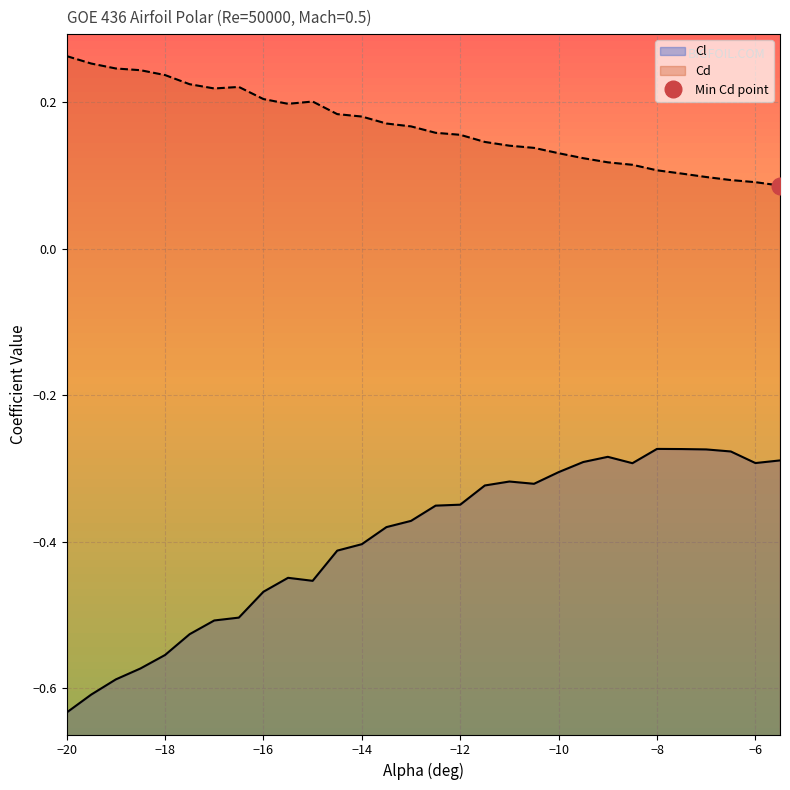

What is the smallest value displayed?

-0.6